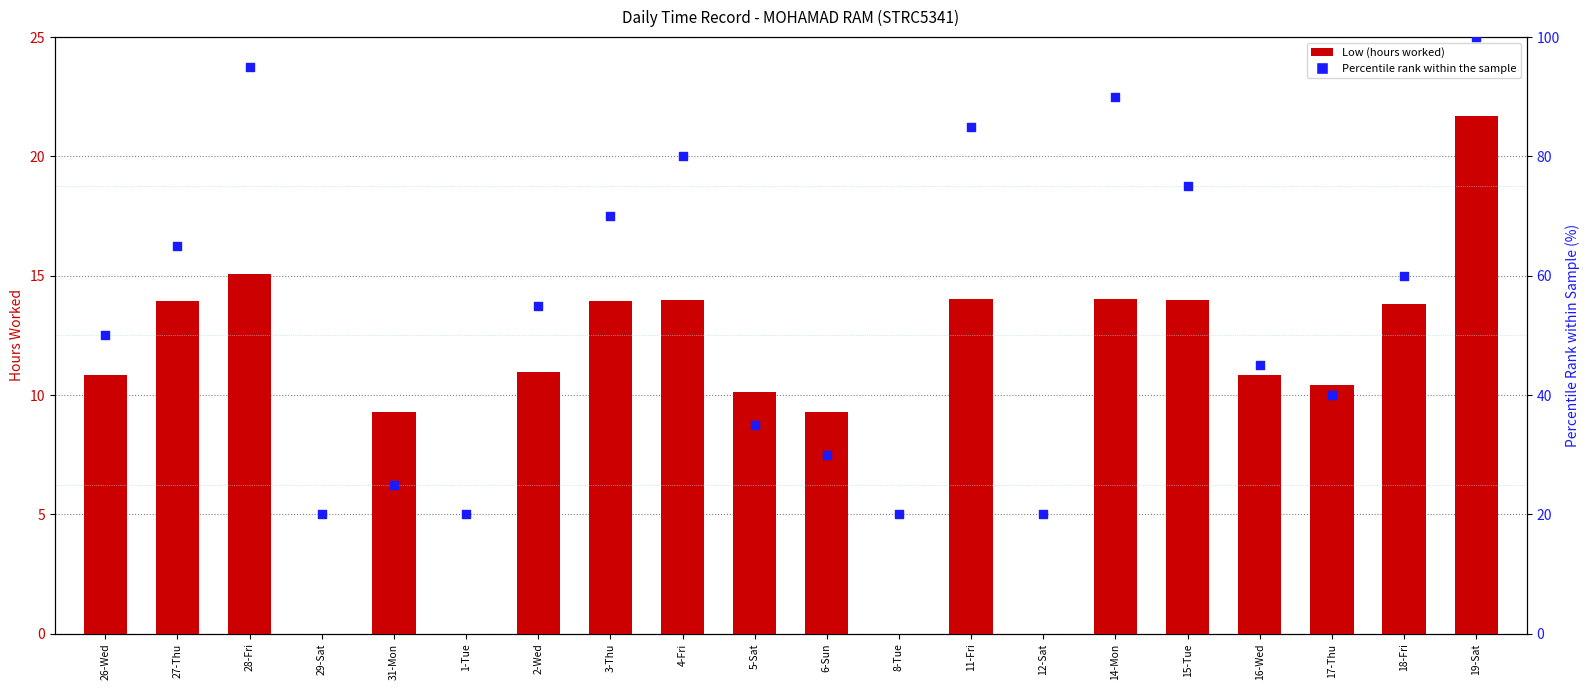

Which series reaches the maximum Y coordinate?

Percentile rank within the sample